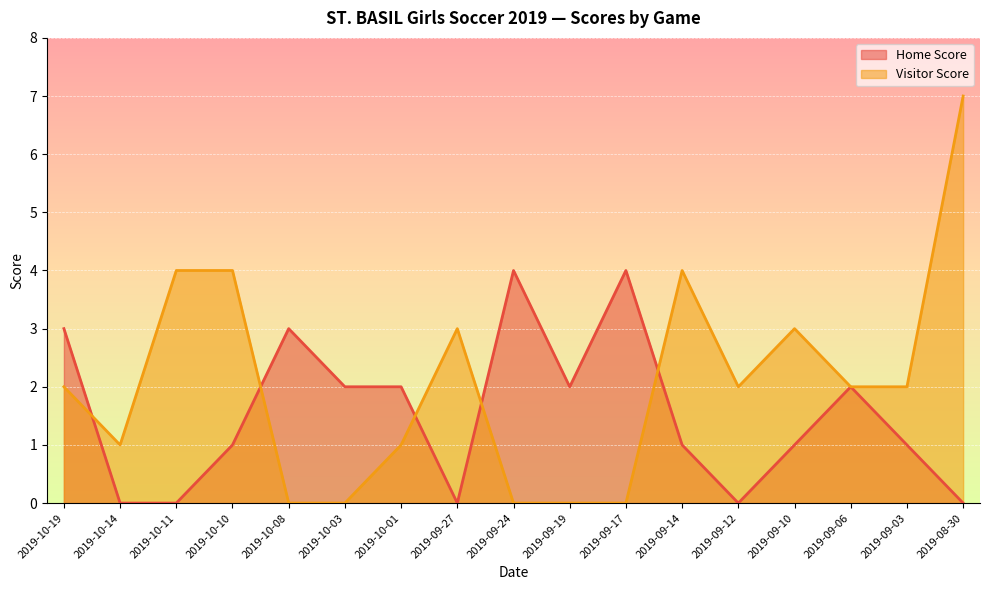

At which category does Visitor Score reach its first local peak?

2019-09-27